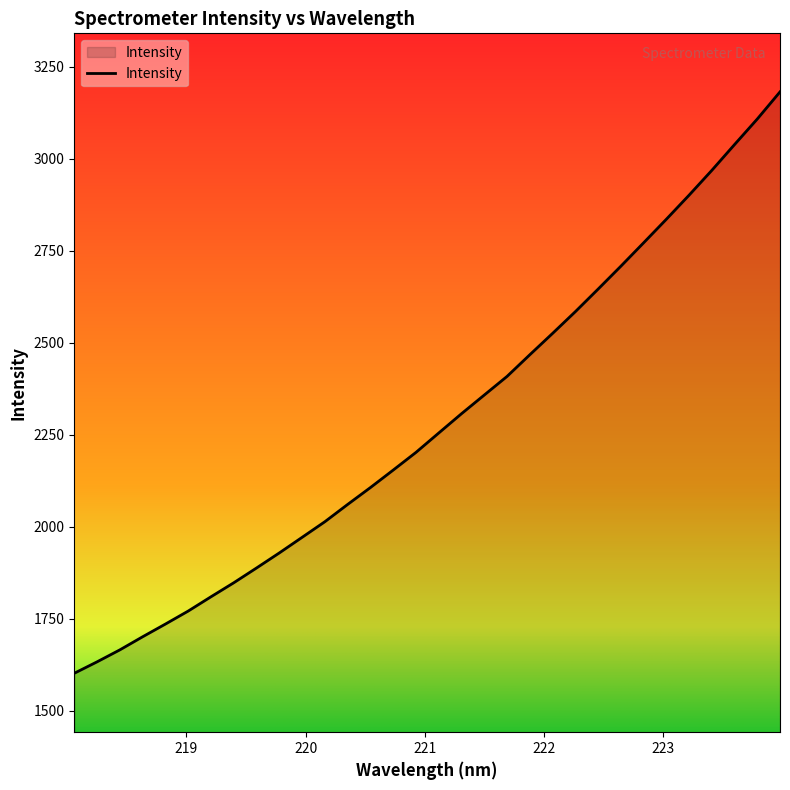

What is the difference between the maximum and minimum values?

1579.9